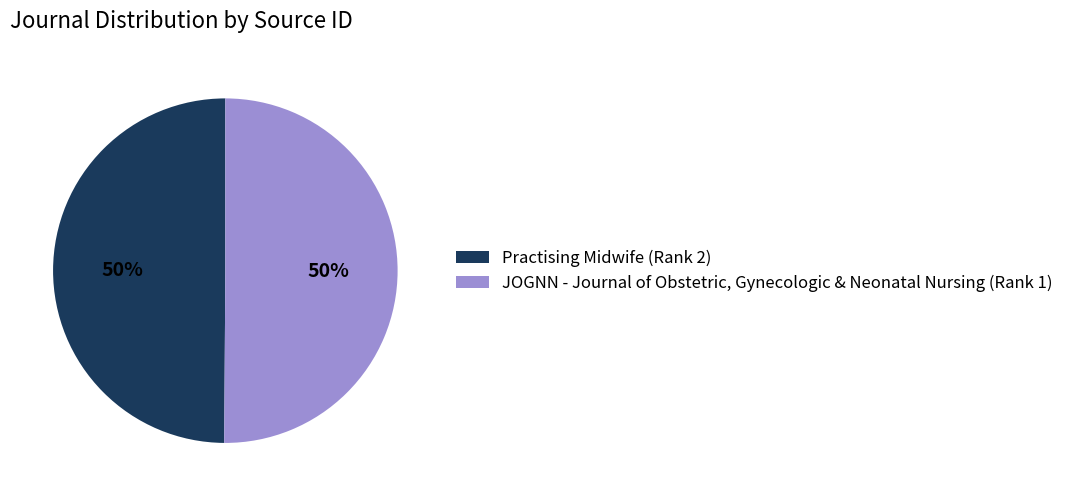

Is it true that Practising Midwife (Rank 2) is 41% of the pie?

False